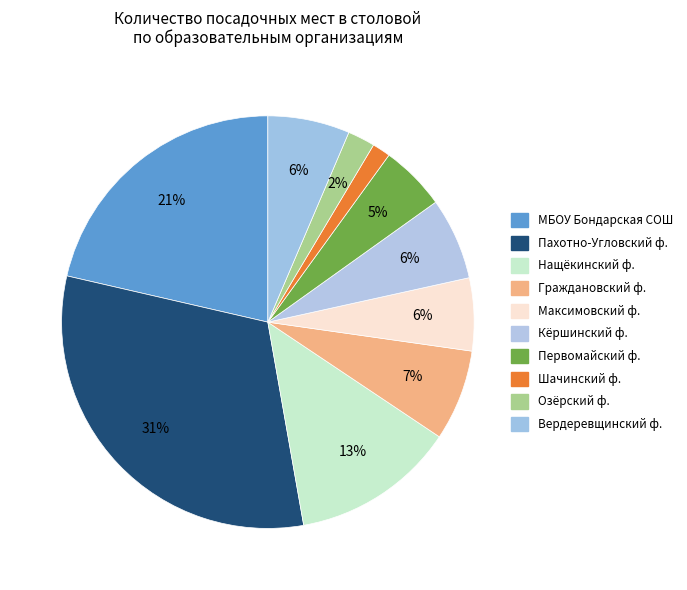

How many segments does this pie chart have?

10